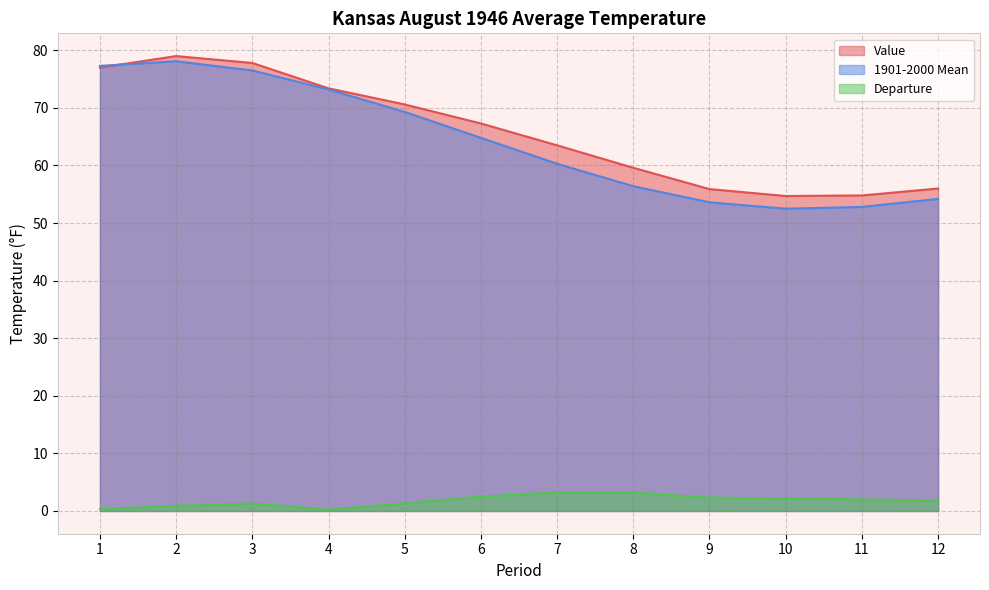

Is it true that Value equals 67.3 at 6?

True